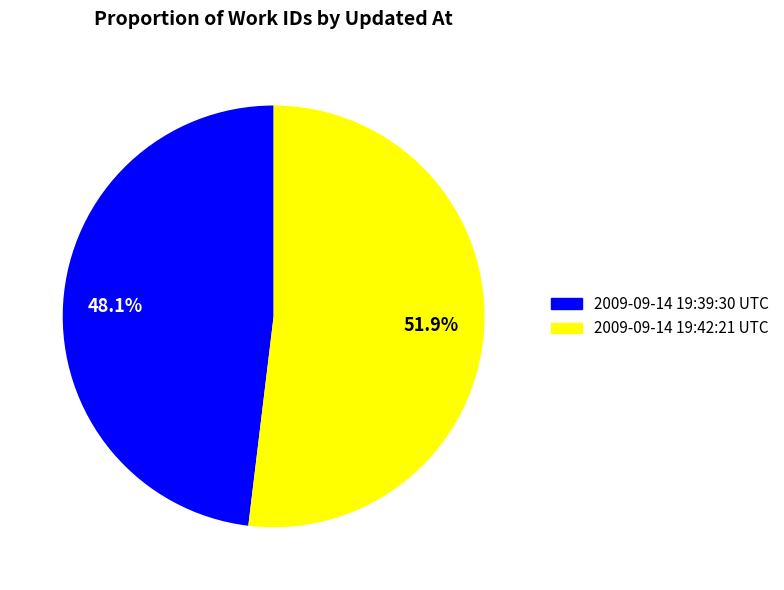

How many slices are in this pie chart?

2